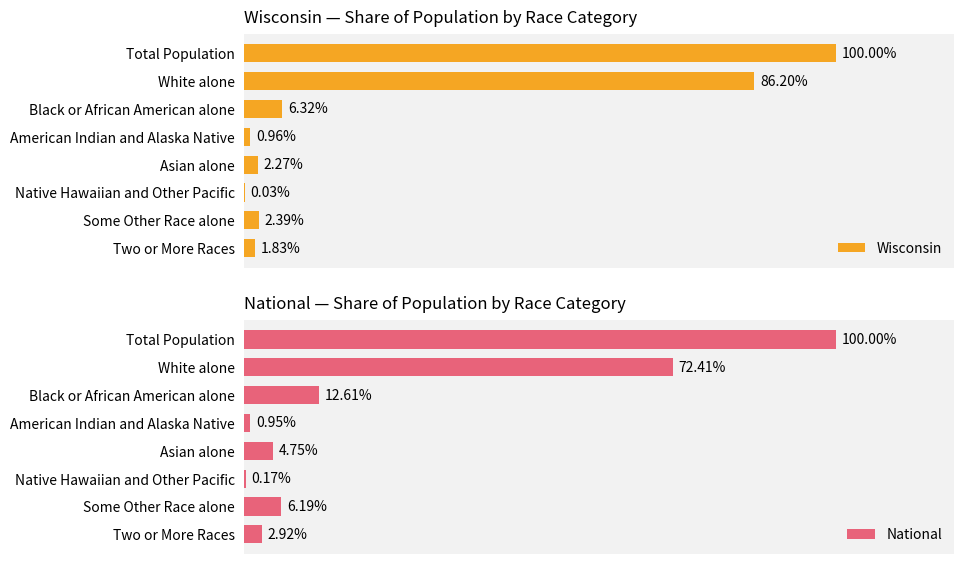

What is the value of the Wisconsin bar at the 7th from the left?

2.4